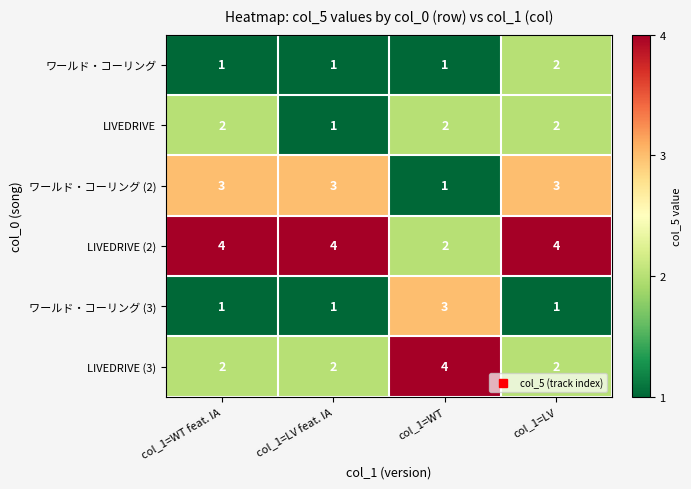

What is the sum of all ワールド・コーリング (3) values?

6